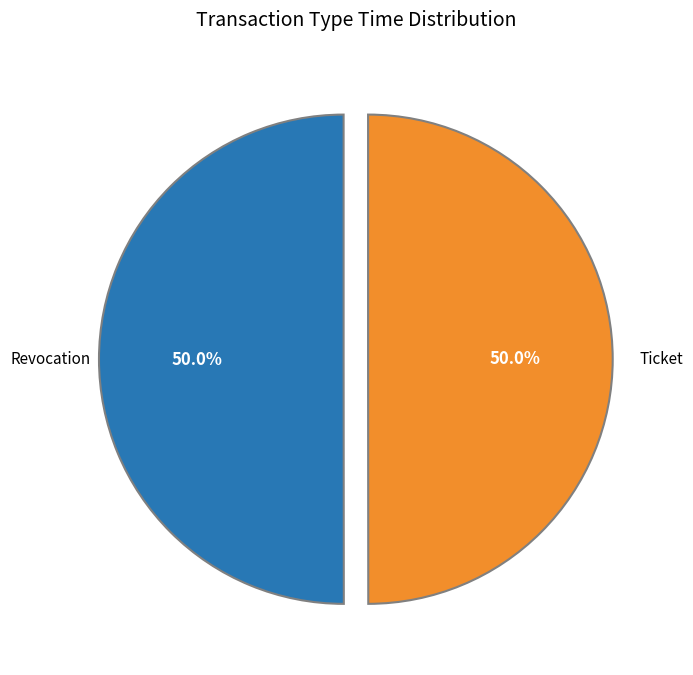

Count the number of slices in the pie.

2